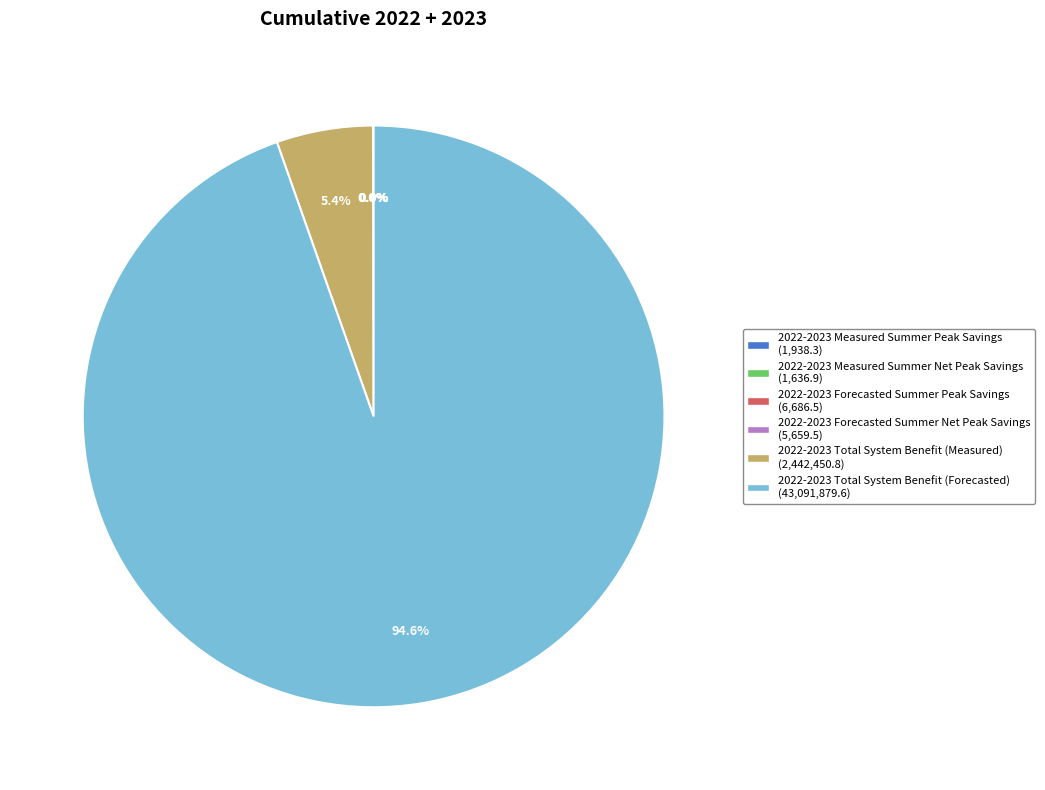

Does any single category account for the majority?

Yes